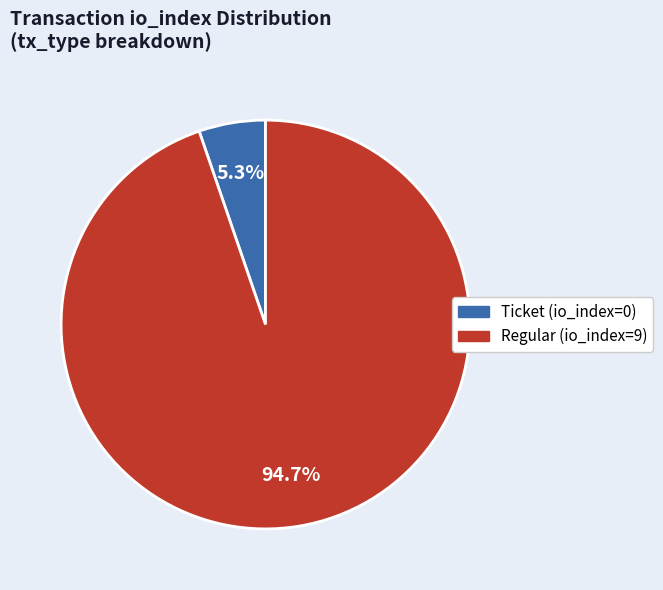

To the nearest percent, what is the difference between the Regular (io_index=9) and Ticket (io_index=0) slice percentages?

89%